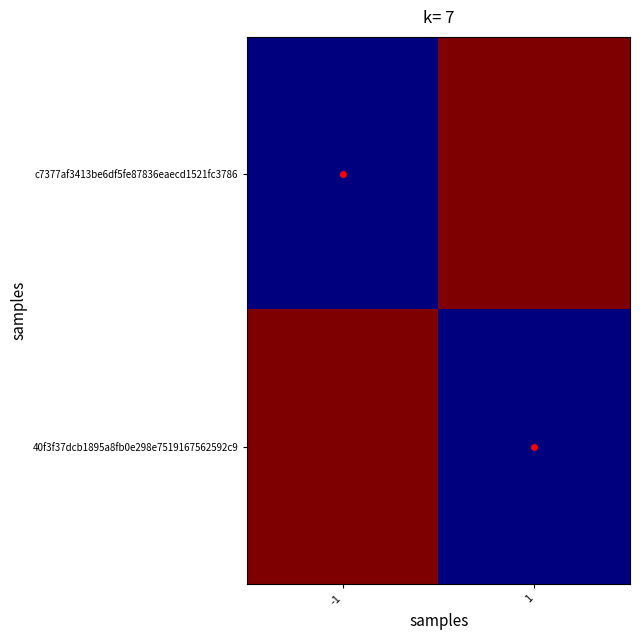

How many data points does each series have?

2